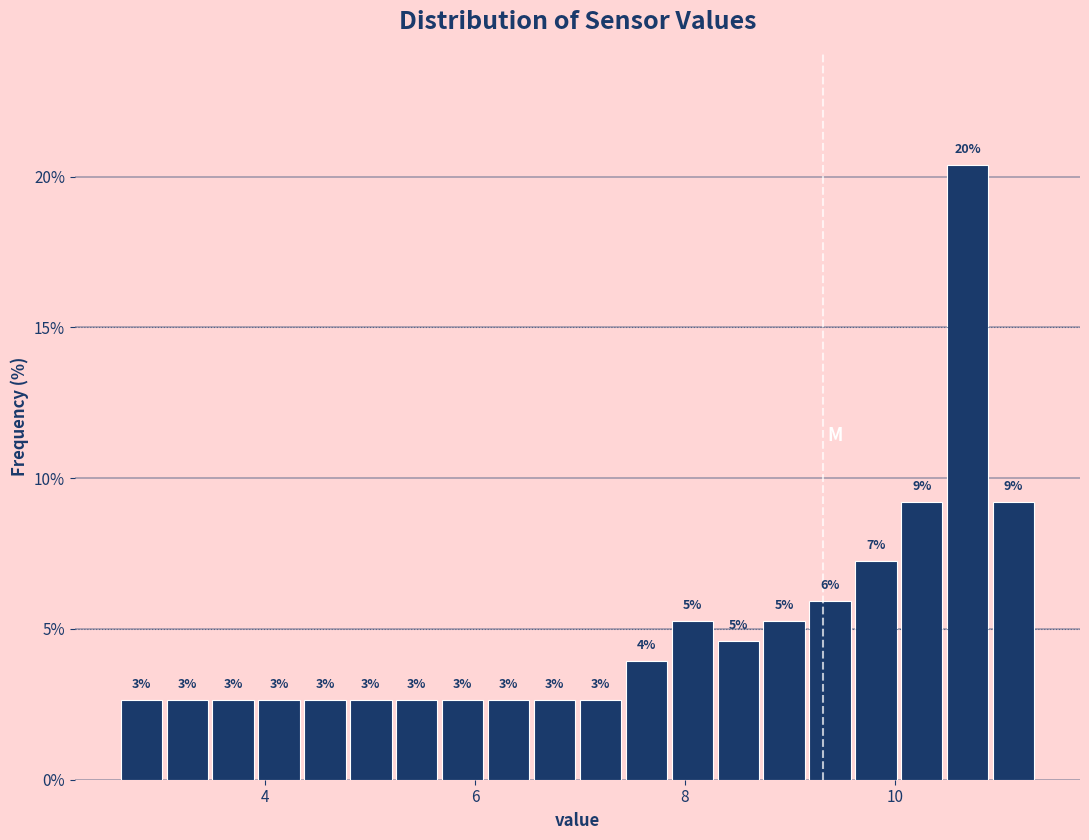

Around what value on the x-axis is the tallest bar? Give the approximate position of its centre, as read against the axis.

10.6